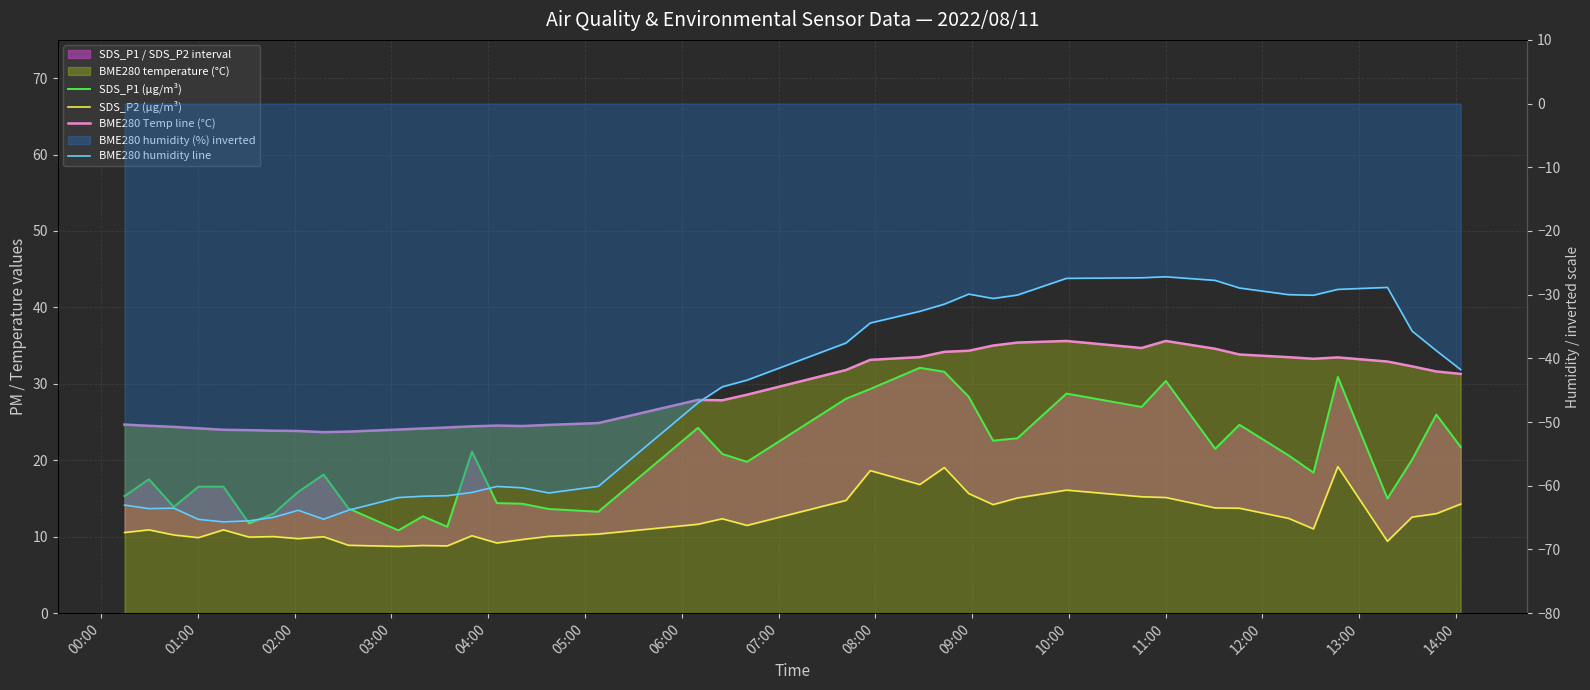

At how many categories does at least one series exceed 15?

40